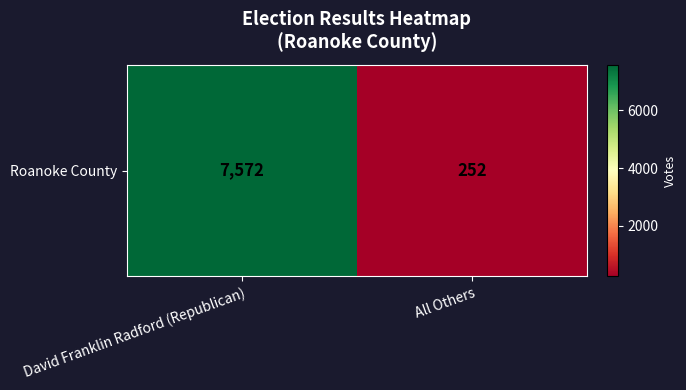

How many values are between 252 and 7572?

2